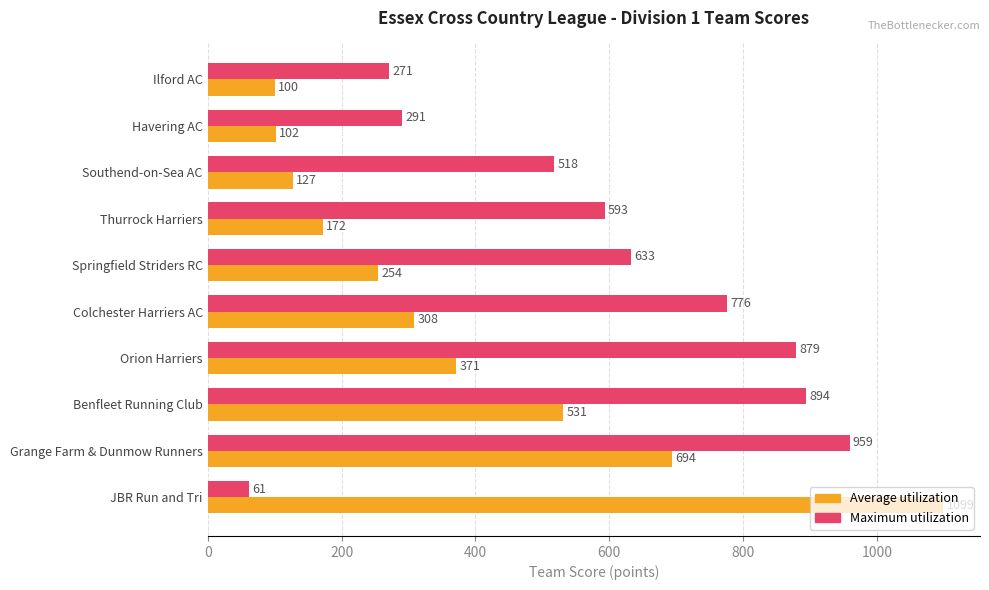

Rank the series by their maximum value, from highest to lowest.

Average utilization, Maximum utilization